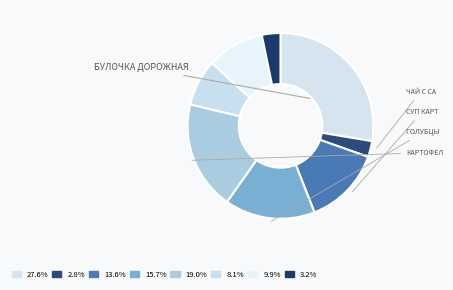

Does any single category account for the majority?

No